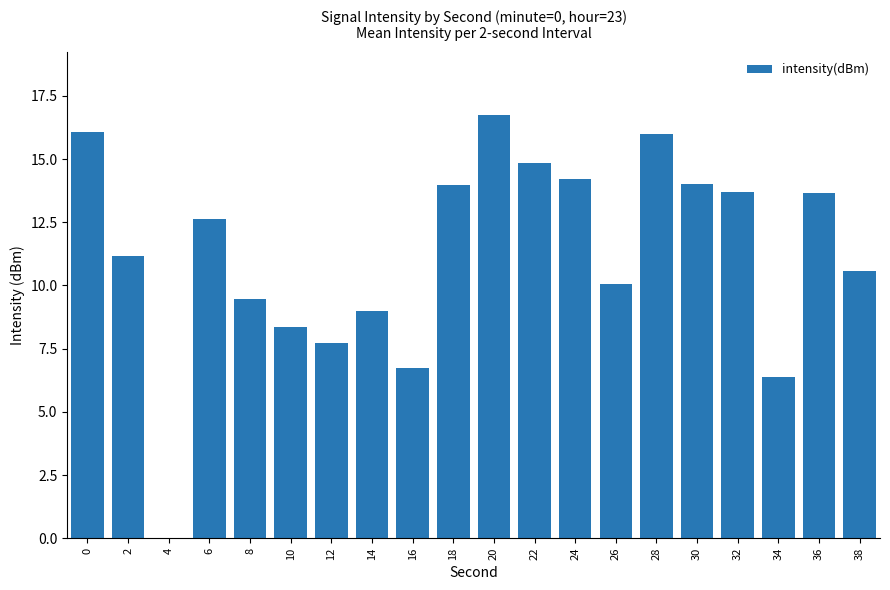

What is the maximum value shown in the chart?

16.7